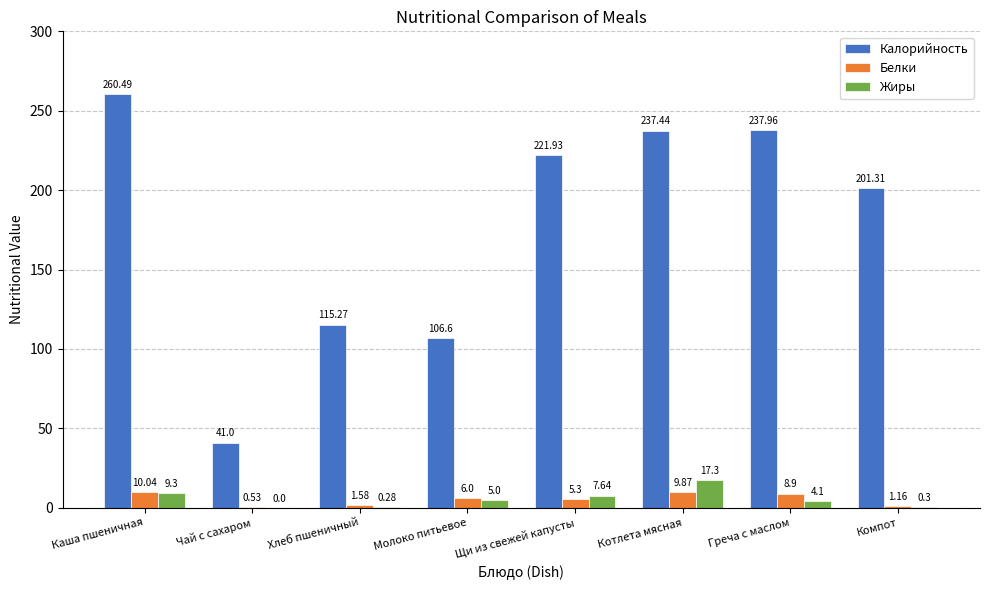

What is the sum of the Белки values at Каша пшеничная and Чай с сахаром?

10.6